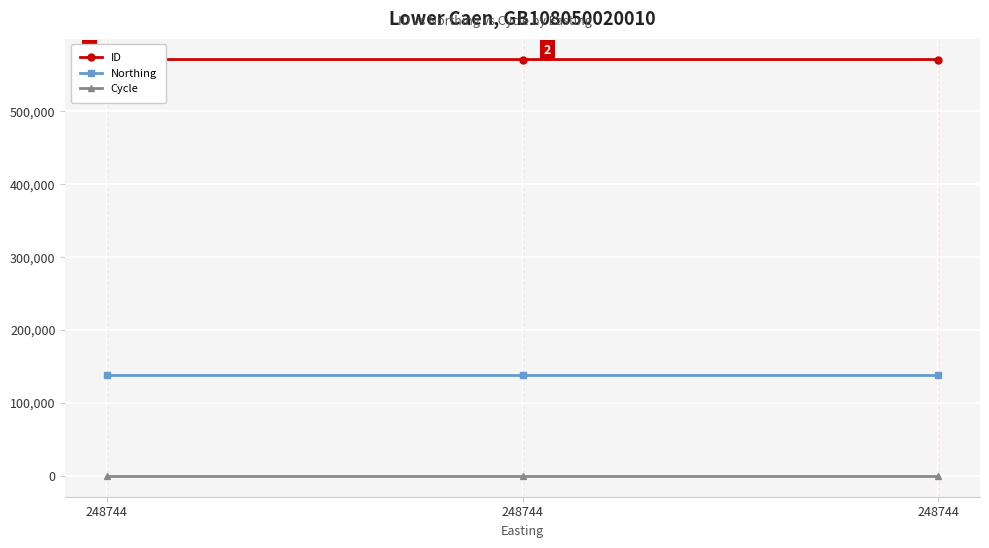

What is the value of the Northing point at the 2nd from the left?

137842